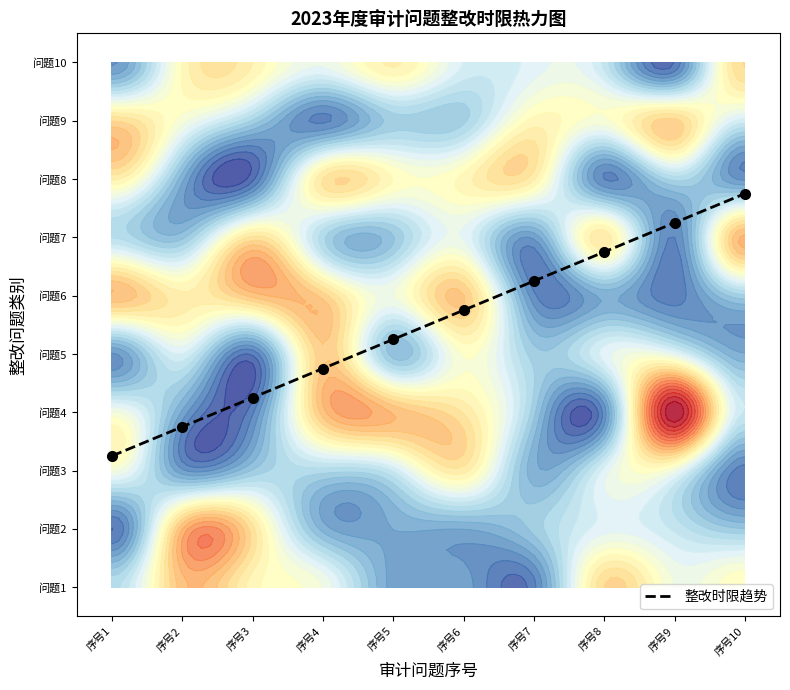

Which label corresponds to the largest value in the chart?

序号10